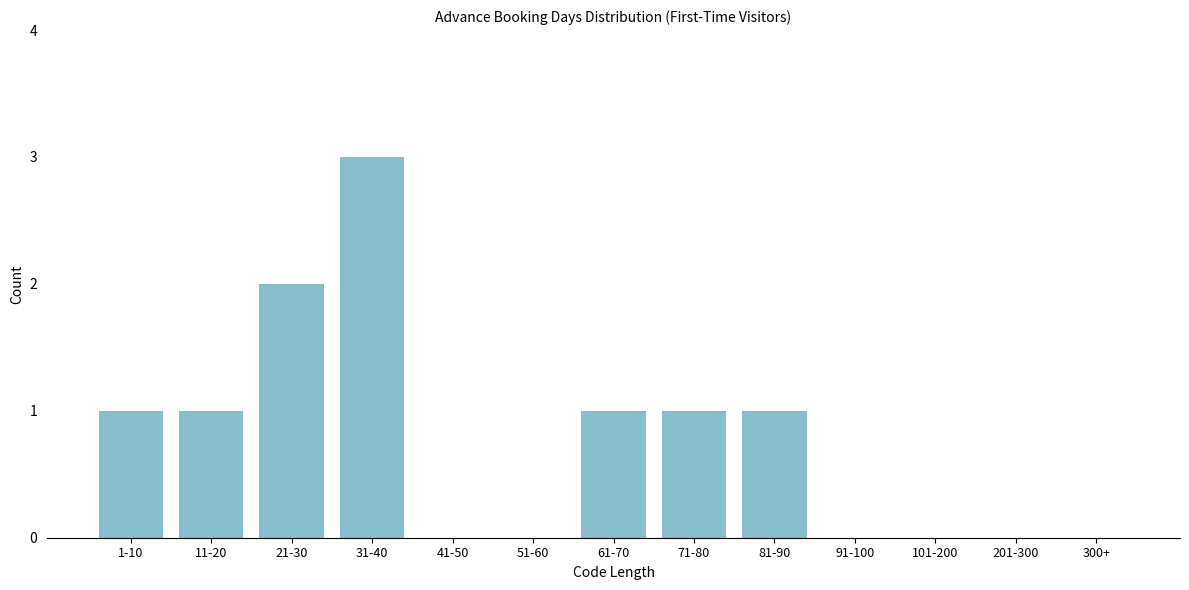

Reading left to right, transcribe all the data shown in this chart.

1-10=1	11-20=1	21-30=2	31-40=3	41-50=0	51-60=0	61-70=1	71-80=1	81-90=1	91-100=0	101-200=0	201-300=0	300+=0